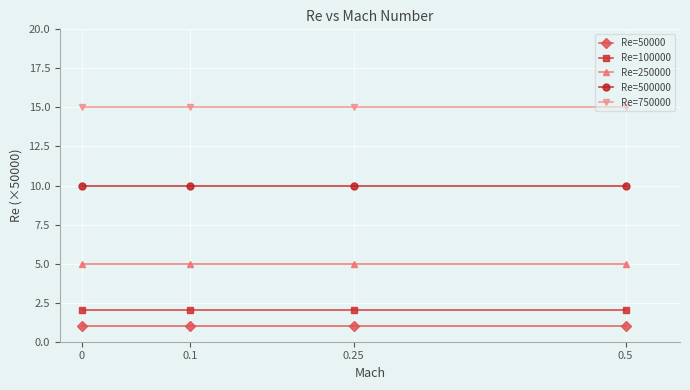

Reading left to right, list all the values displayed in this chart.

Re=50000: 1	1	1	1
Re=100000: 2	2	2	2
Re=250000: 5	5	5	5
Re=500000: 10	10	10	10
Re=750000: 15	15	15	15